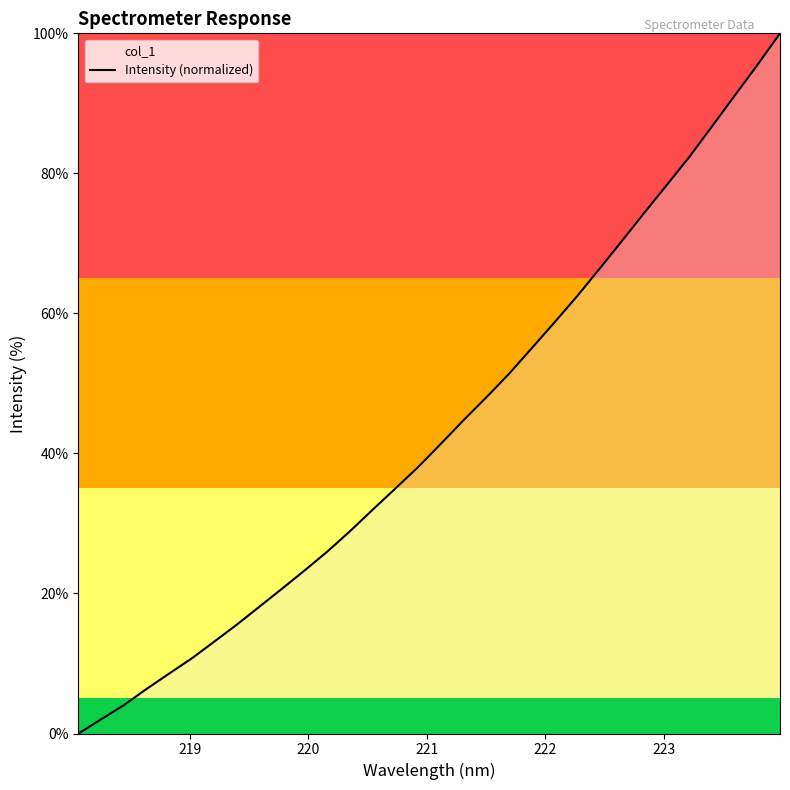

What is the greatest value displayed?

100.0